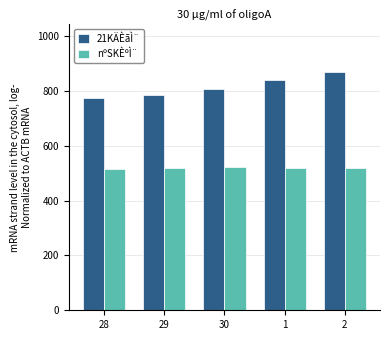

How many distinct data groups are displayed?

2